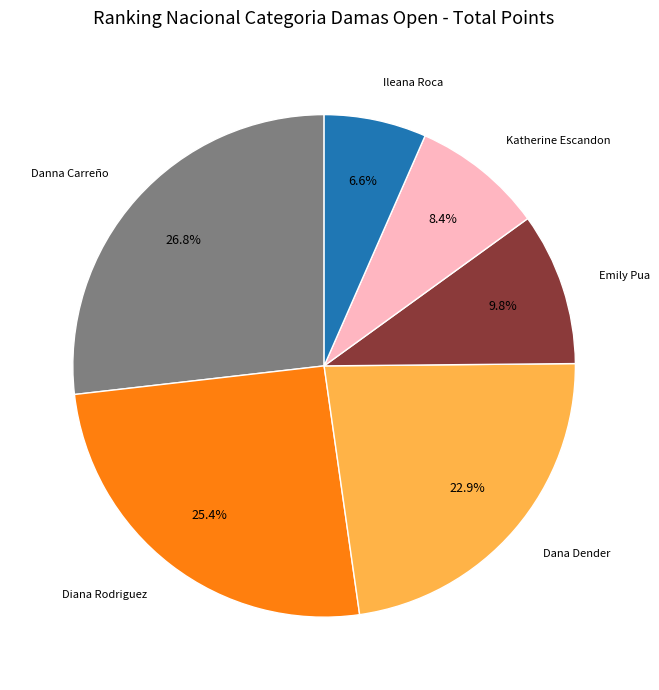

Rank the categories by value from highest to lowest.

Danna Carreño, Diana Rodriguez, Dana Dender, Emily Pua, Katherine Escandon, Ileana Roca